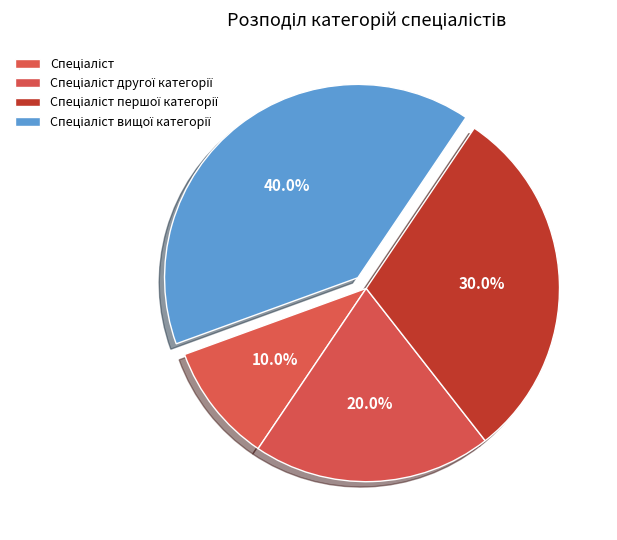

Does Спеціаліст першої категорії account for over 50% of the chart?

No